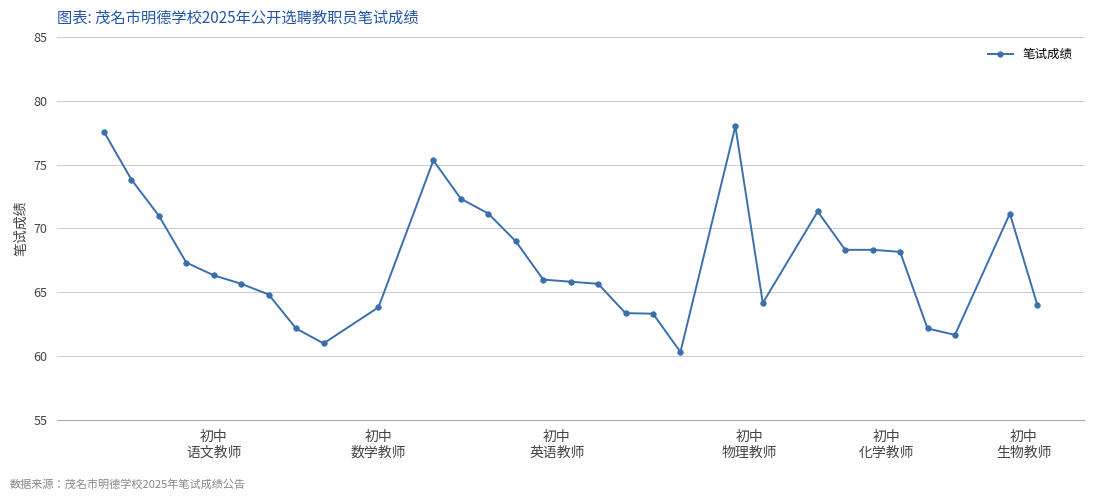

True or false: the data has more than 0 interior local peaks.

True